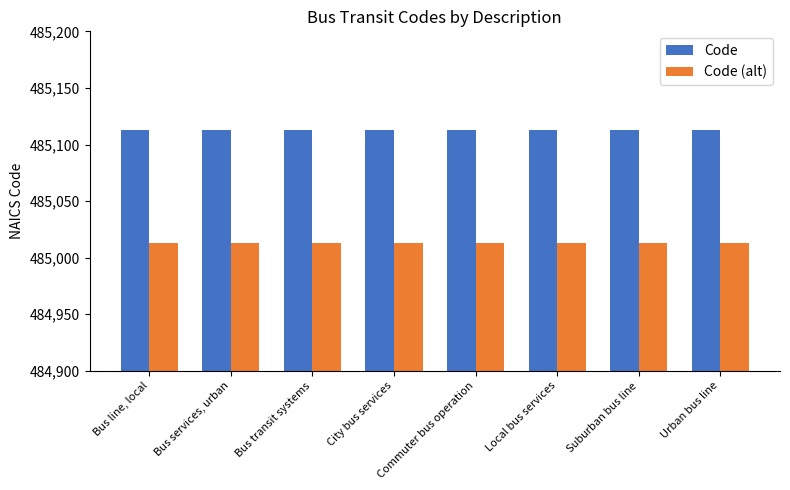

What is the difference between the highest and lowest values at Bus services, urban?

100